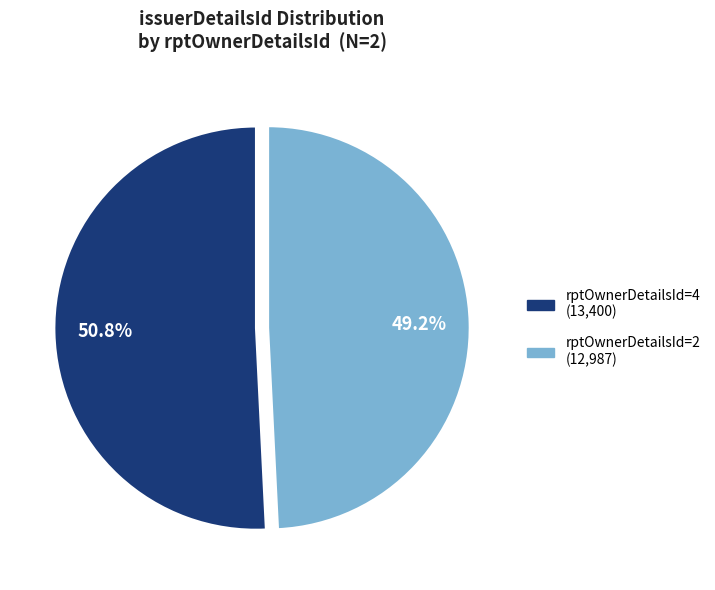

Count the number of slices in the pie.

2